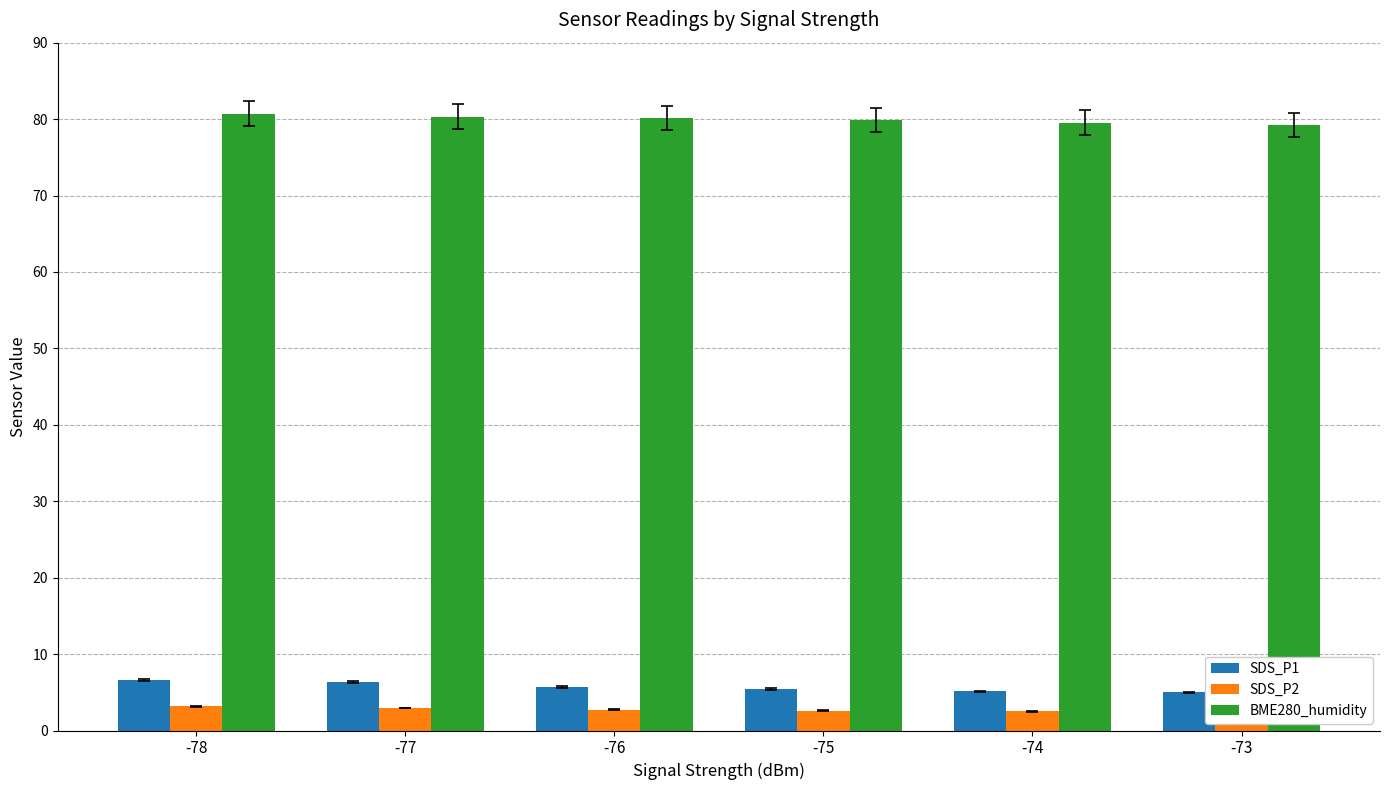

Reading left to right, what are all the values shown in this chart?

SDS_P1: -78=6.7	-77=6.3	-76=5.7	-75=5.5	-74=5.1	-73=5.0
SDS_P2: -78=3.2	-77=3.0	-76=2.7	-75=2.6	-74=2.5	-73=2.5
BME280_humidity: -78=80.7	-77=80.3	-76=80.1	-75=79.9	-74=79.5	-73=79.2